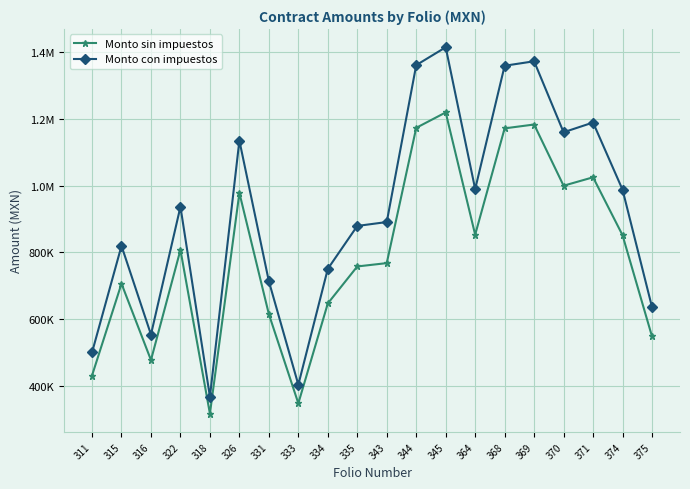

Rank the series by their average value, from lowest to highest.

Monto sin impuestos, Monto con impuestos